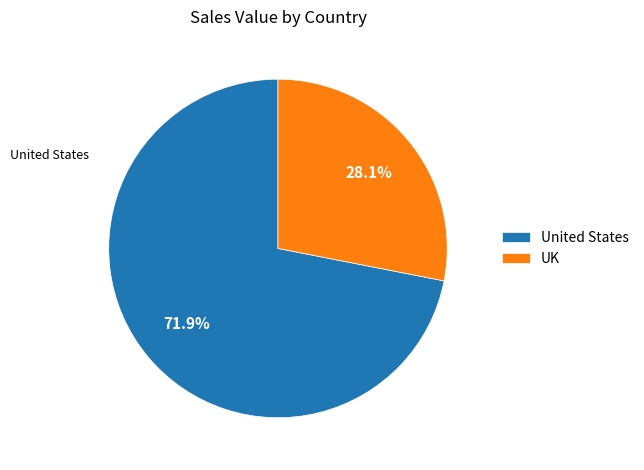

Which slice is the largest?

United States